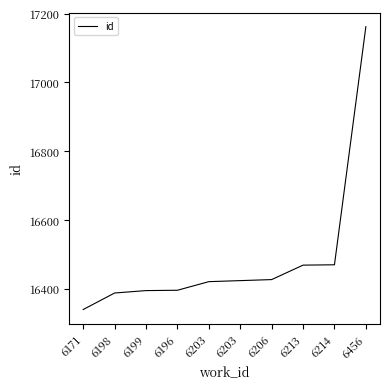

True or false: there are more than 2 points higher than both neighbors.

False